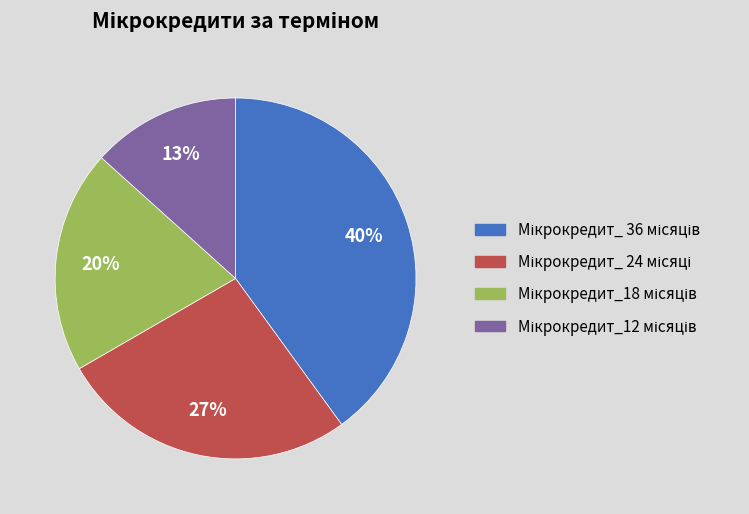

To the nearest percent, what is the difference between the largest and smallest slice percentages?

27%